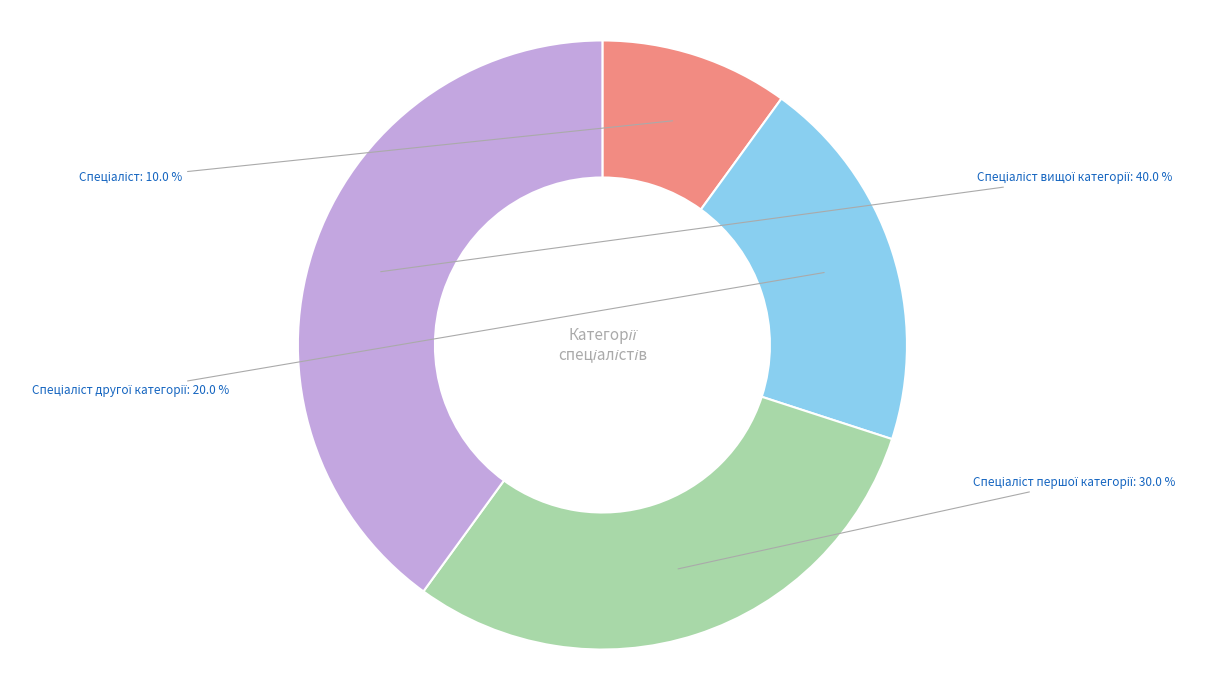

Is there any slice that represents more than half of the pie?

No